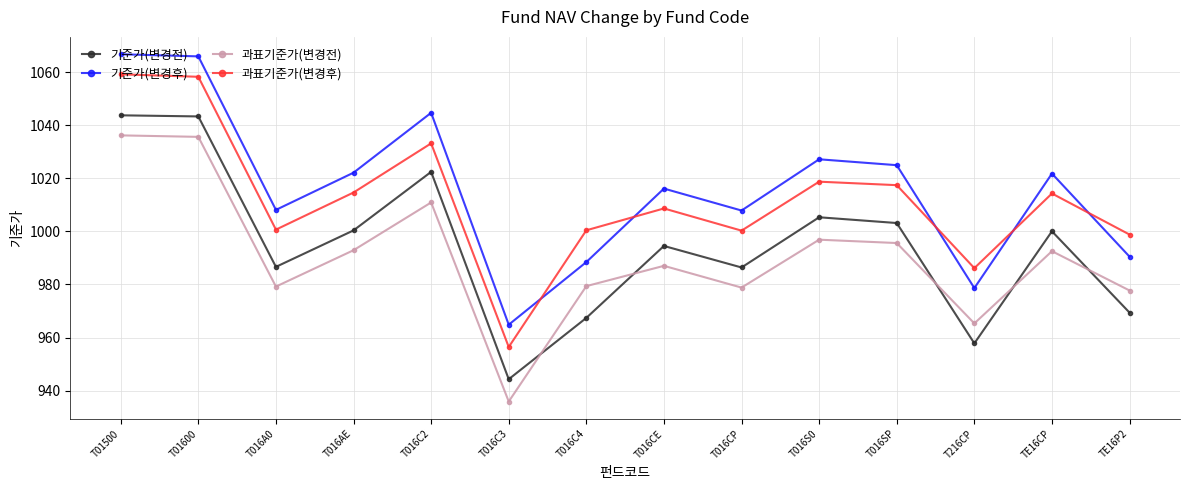

What is the value of the 과표기준가(변경전) point at the 1st from the left?

1036.2